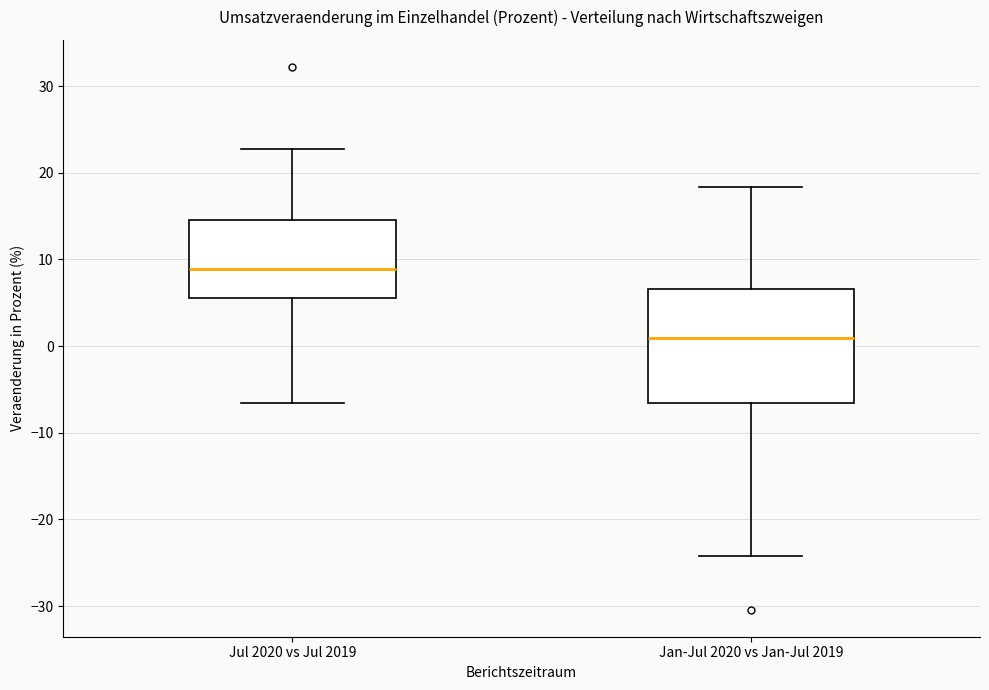

Reading left to right, transcribe this box plot: for each box, give where its median line is, the range the box spans, and where its two whiskers end, as read against the y-axis. The values are not printed on the chart, so give them approximately, as read against the axis.

Jul 2020 vs Jul 2019: median 9, box 6 to 15, whiskers -7 to 23
Jan-Jul 2020 vs Jan-Jul 2019: median 1, box -7 to 7, whiskers -24 to 18